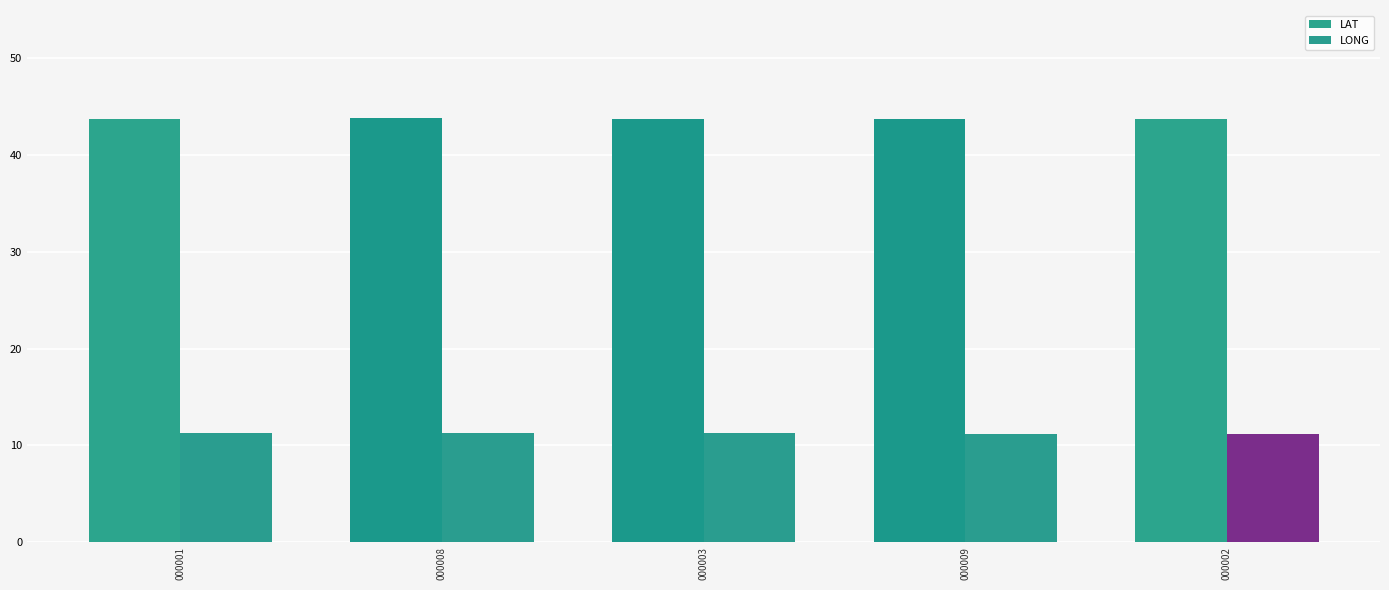

How many categories are shown in the chart?

5